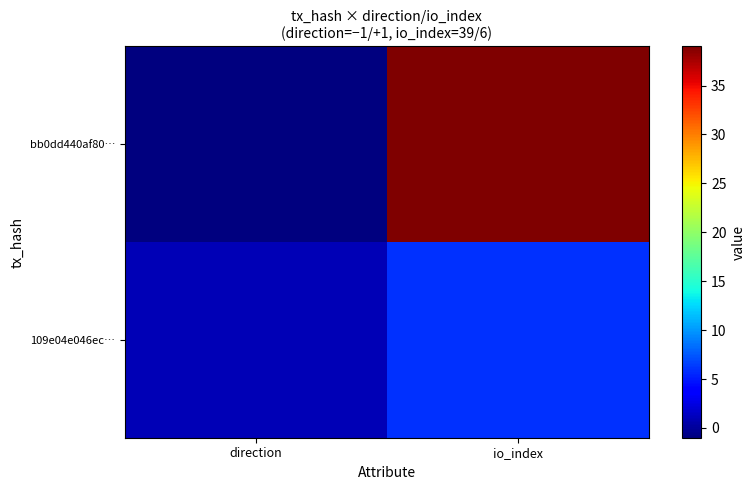

Rank the series by their maximum value, from highest to lowest.

bb0dd440af80…, 109e04e046ec…